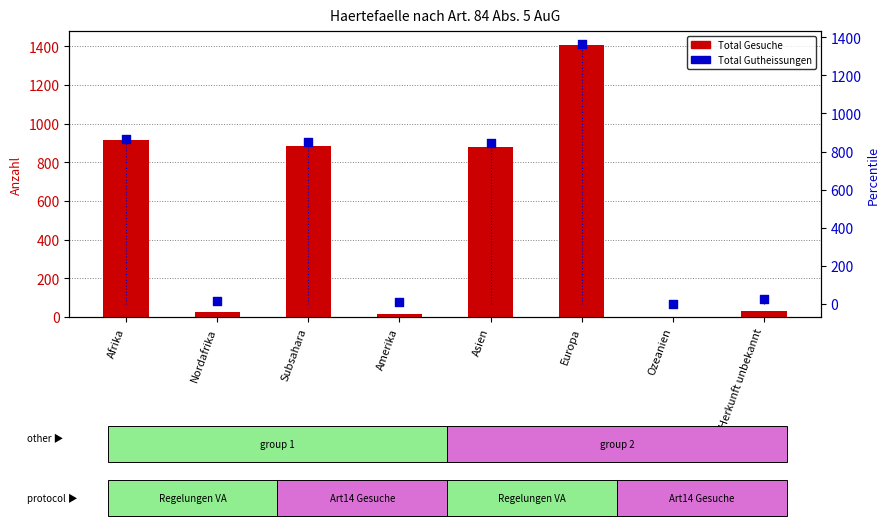

Which series has the largest total across all categories?

Total Gesuche